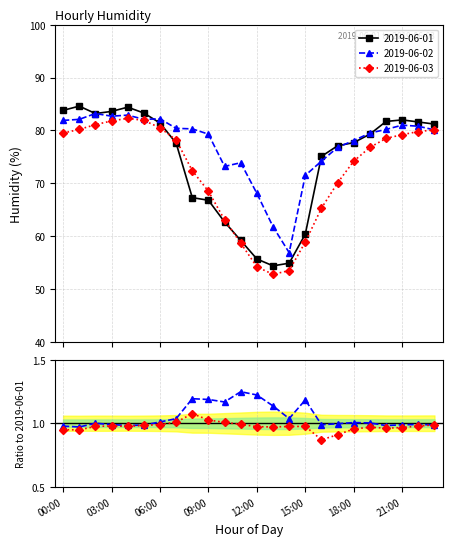

True or false: 2019-06-01 has more than 0 interior local peaks.

True